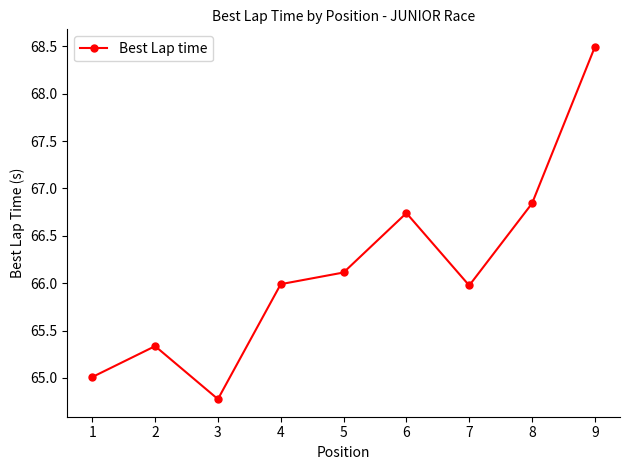

True or false: the data has more than 2 interior local peaks.

False